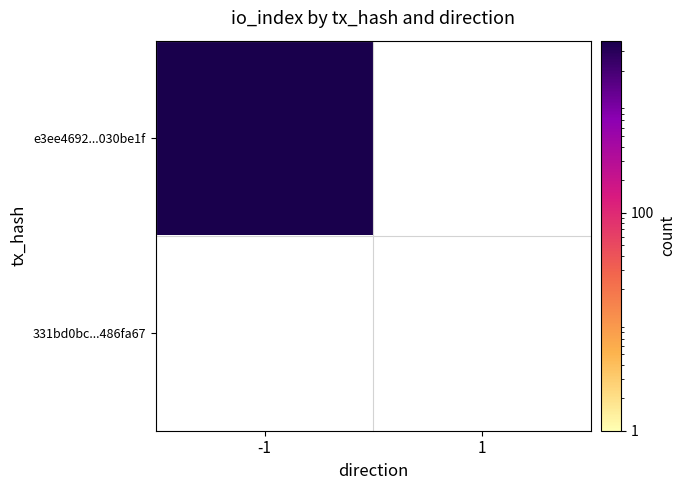

At which category is the sum across all series the highest?

-1